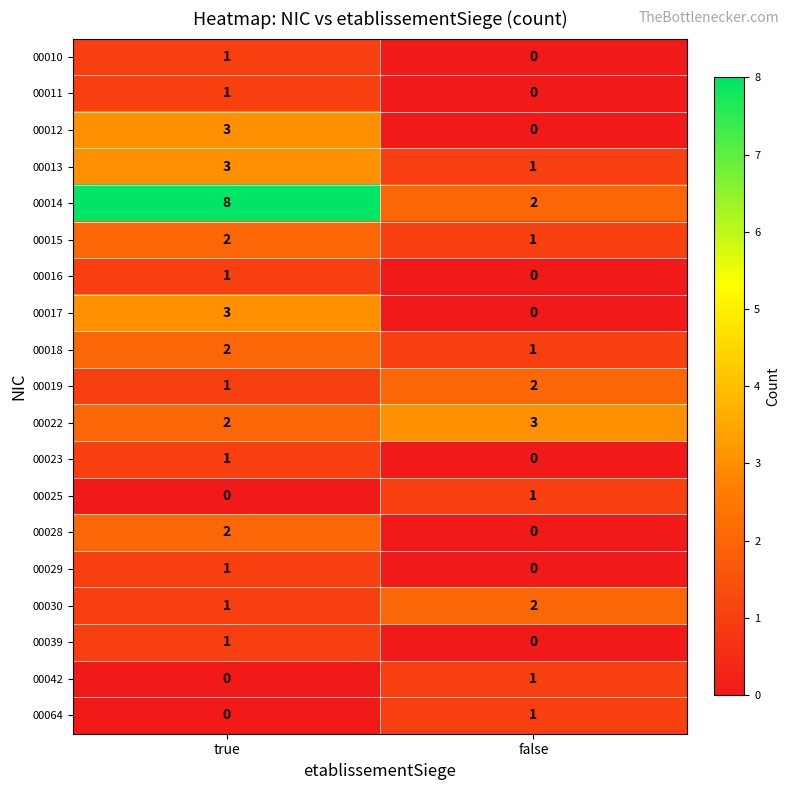

What is the difference between the maximum and minimum values in the 00014 series?

6